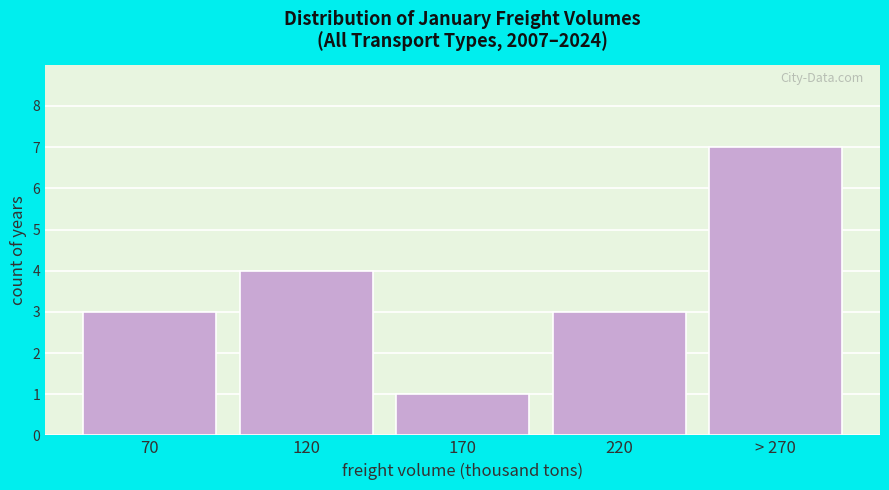

Reading right to left, transcribe all the data shown in this chart.

7	3	1	4	3